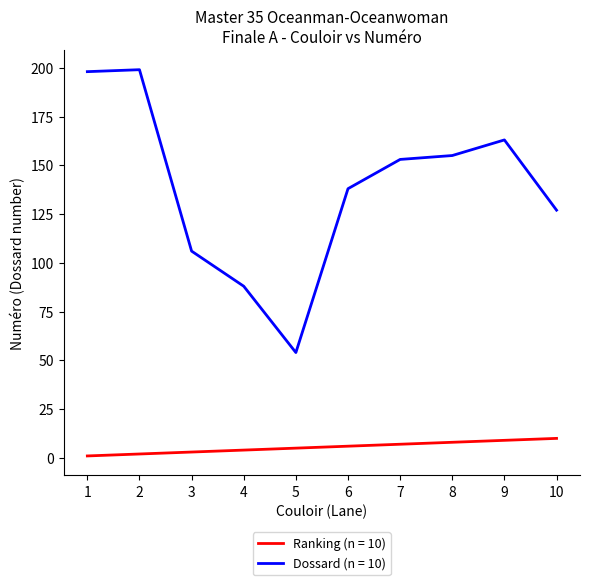

True or false: Ranking (n = 10) and Dossard (n = 10) cross at least once.

False